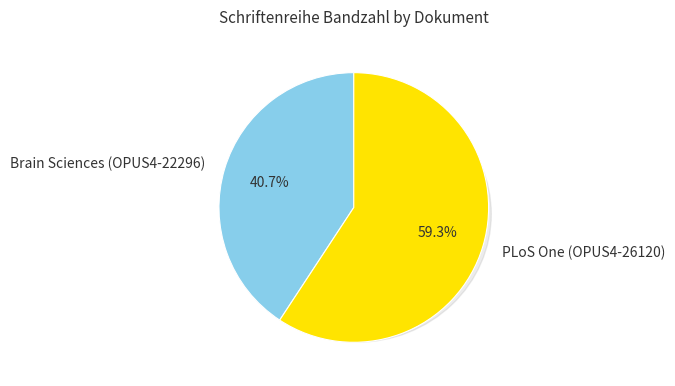

Is it true that Brain Sciences (OPUS4-22296) is 53% of the pie?

False